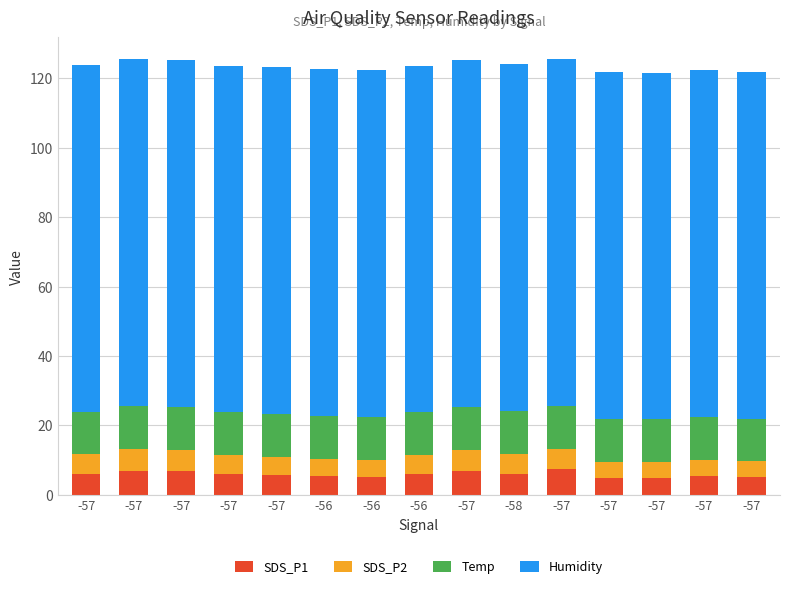

What are all the series names shown in the legend?

SDS_P1, SDS_P2, Temp, Humidity